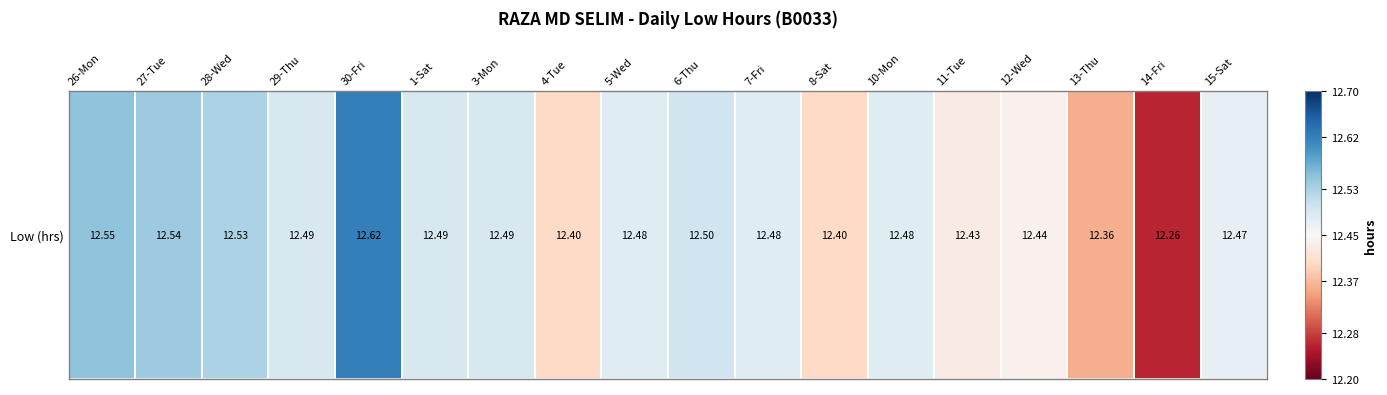

The chart shows a value of 12.5 at 27-Tue. True or false?

True